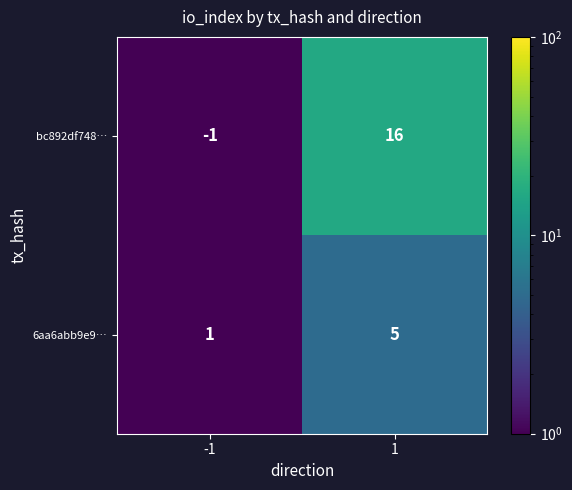

How many categories are shown in the chart?

2